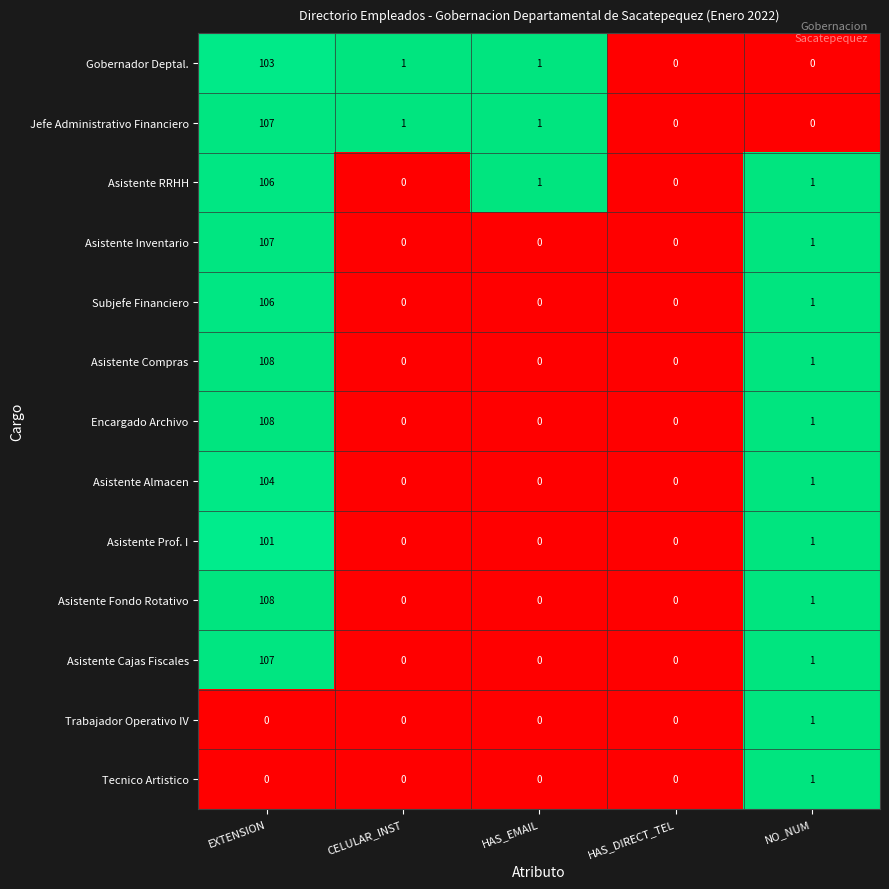

Where does the Asistente RRHH series first go above 1?

EXTENSION